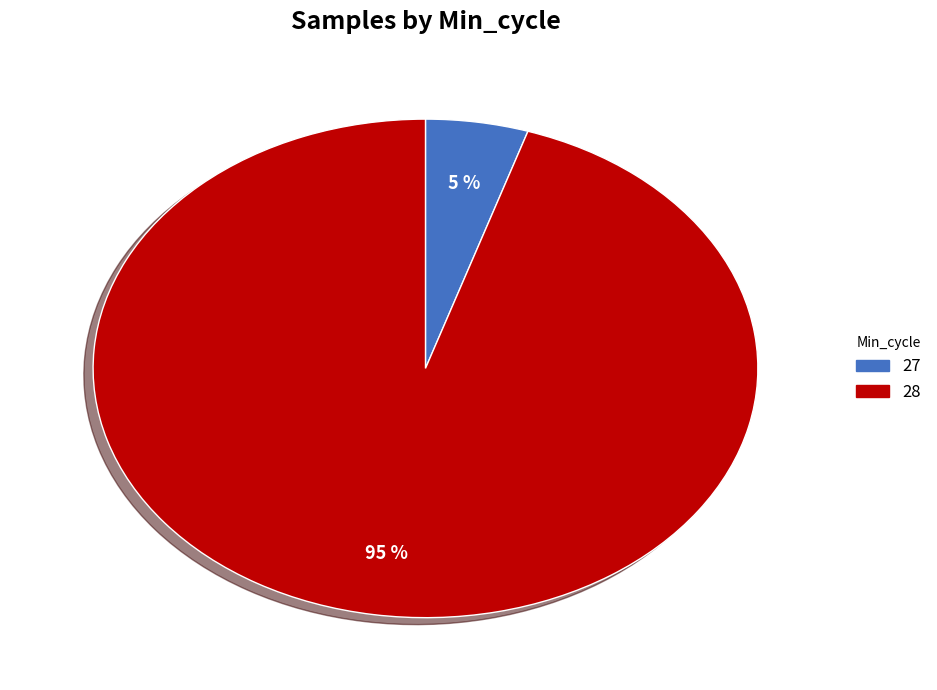

Combined, do 27 and 28 account for over 50%?

Yes